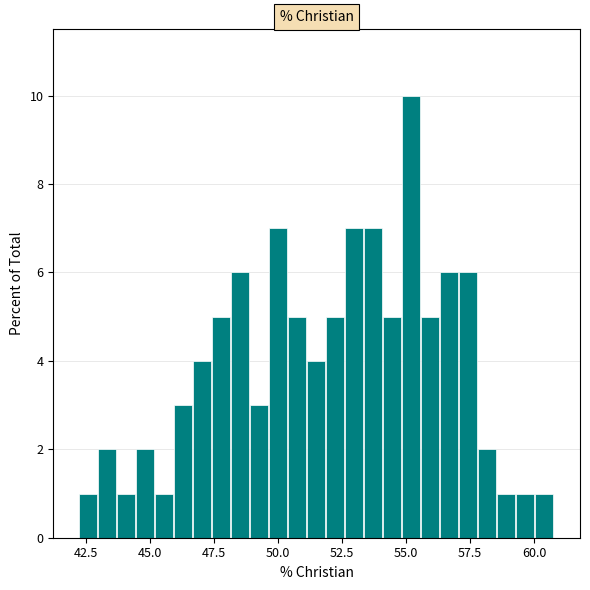

Read against the x-axis, roughly where is the centre of the tallest bar?

55.0